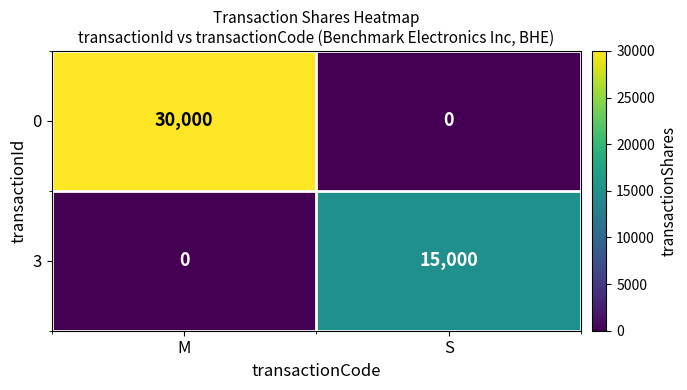

Which series has the widest spread of values?

0